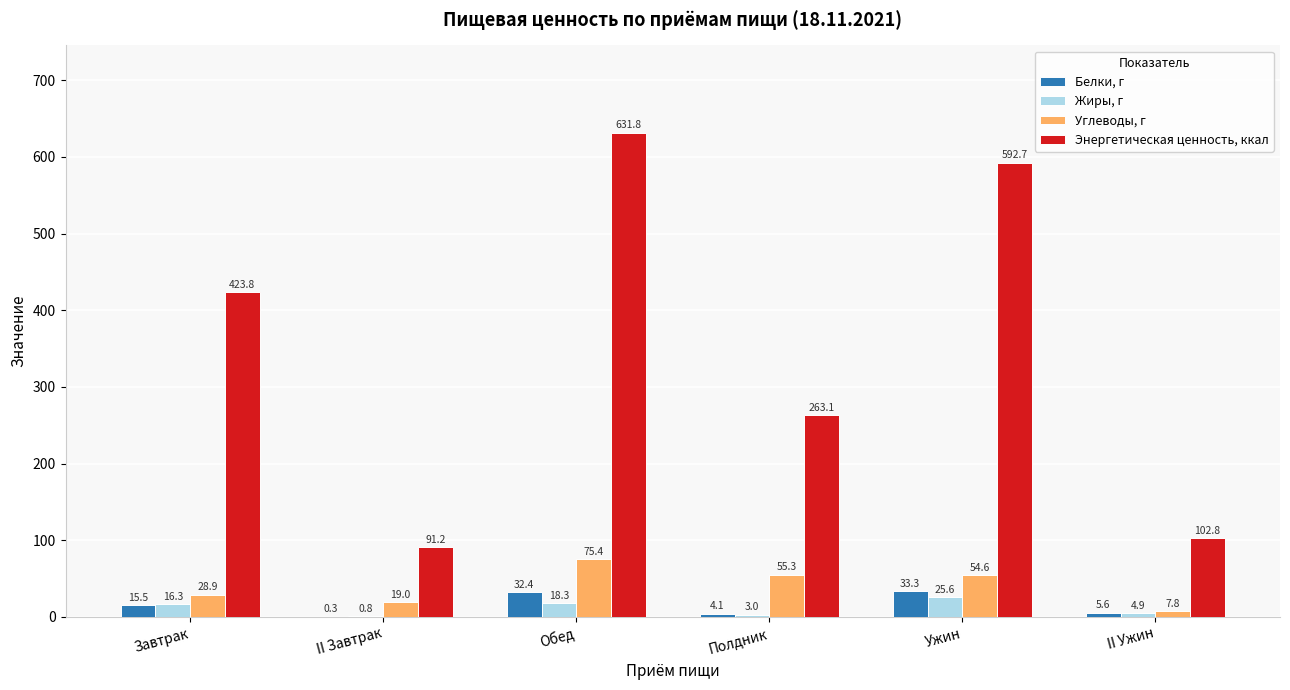

Reading left to right, what are all the values shown in this chart?

Белки, г: Завтрак=15.5	II Завтрак=0.3	Обед=32.4	Полдник=4.1	Ужин=33.3	II Ужин=5.6
Жиры, г: Завтрак=16.3	II Завтрак=0.8	Обед=18.3	Полдник=3.0	Ужин=25.6	II Ужин=4.9
Углеводы, г: Завтрак=28.9	II Завтрак=19.0	Обед=75.4	Полдник=55.3	Ужин=54.6	II Ужин=7.8
Энергетическая ценность, ккал: Завтрак=423.8	II Завтрак=91.2	Обед=631.8	Полдник=263.1	Ужин=592.7	II Ужин=102.8